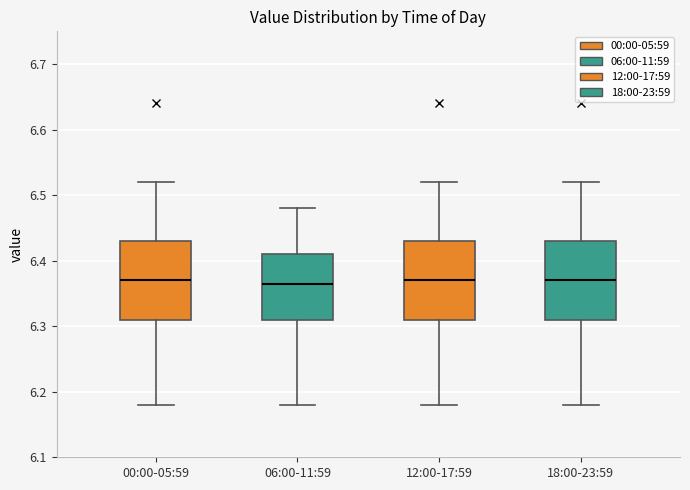

Reading left to right, read every box against the y-axis: the position of its median line, the range the box covers, and the ends of its whiskers. The values are not printed on the chart, so give them approximately, as read against the axis.

00:00-05:59: median 6.37, box 6.31 to 6.43, whiskers 6.18 to 6.52
06:00-11:59: median 6.37, box 6.31 to 6.41, whiskers 6.18 to 6.48
12:00-17:59: median 6.37, box 6.31 to 6.43, whiskers 6.18 to 6.52
18:00-23:59: median 6.37, box 6.31 to 6.43, whiskers 6.18 to 6.52